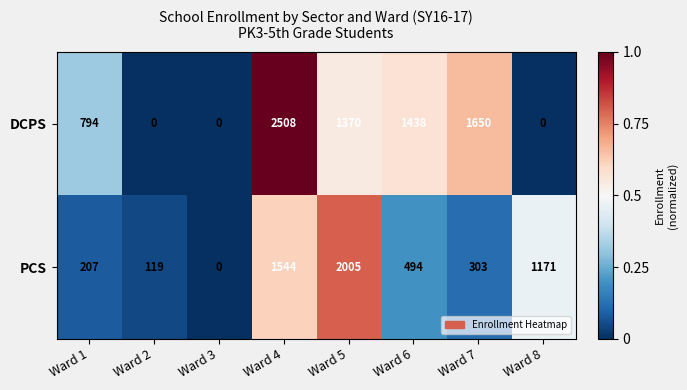

Which series has the widest spread of values?

DCPS